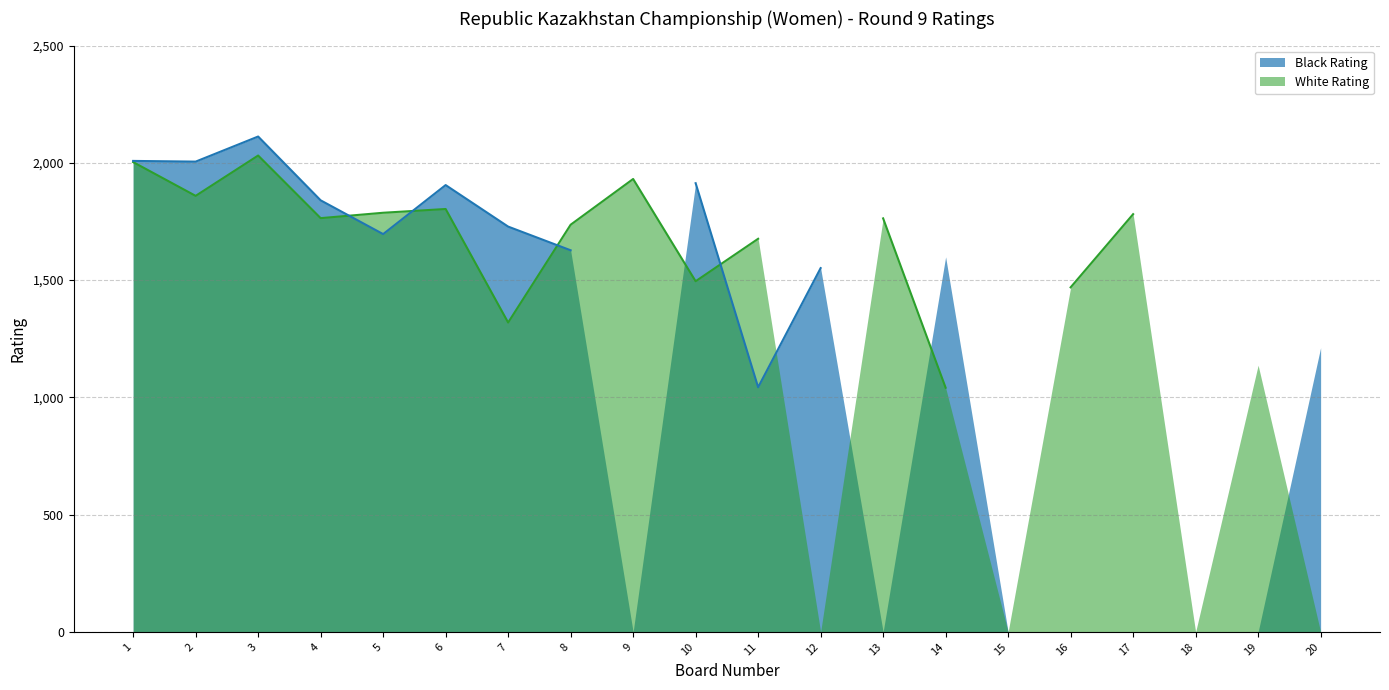

The value of Board at 8 is 3. True or false?

False